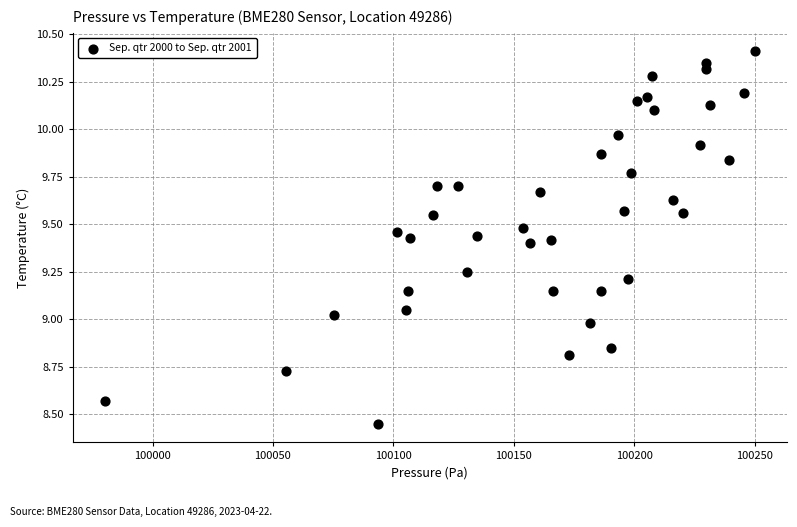

What is the range of Y values (max minus min)?

2.0